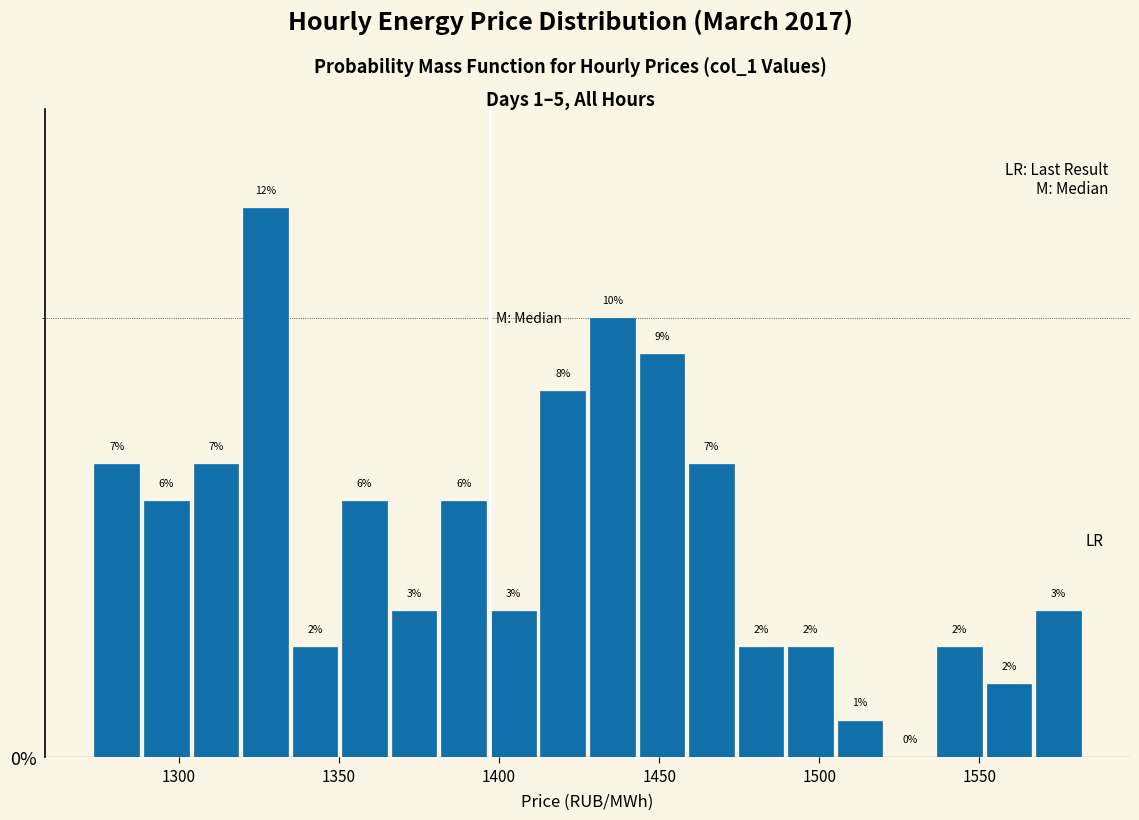

Around what value on the x-axis is the tallest bar? Give the approximate position of its centre, as read against the axis.

1325